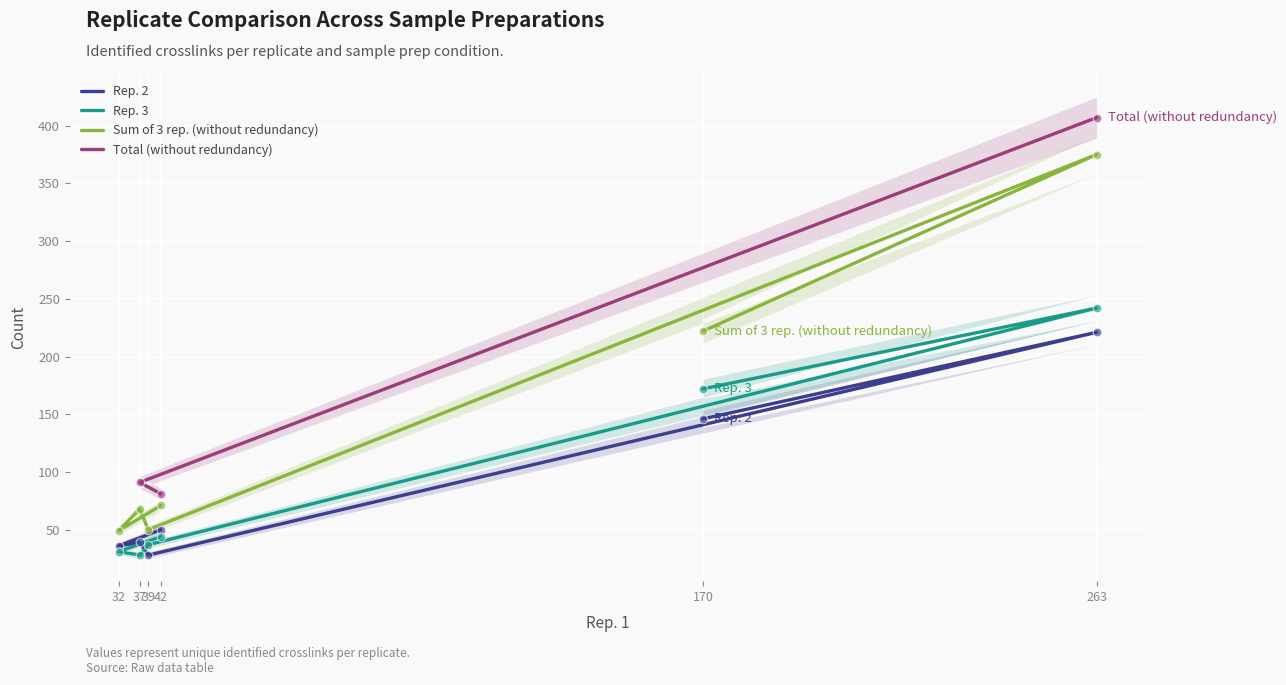

What is the ratio of the value at 39 to the value at 32?

1.2